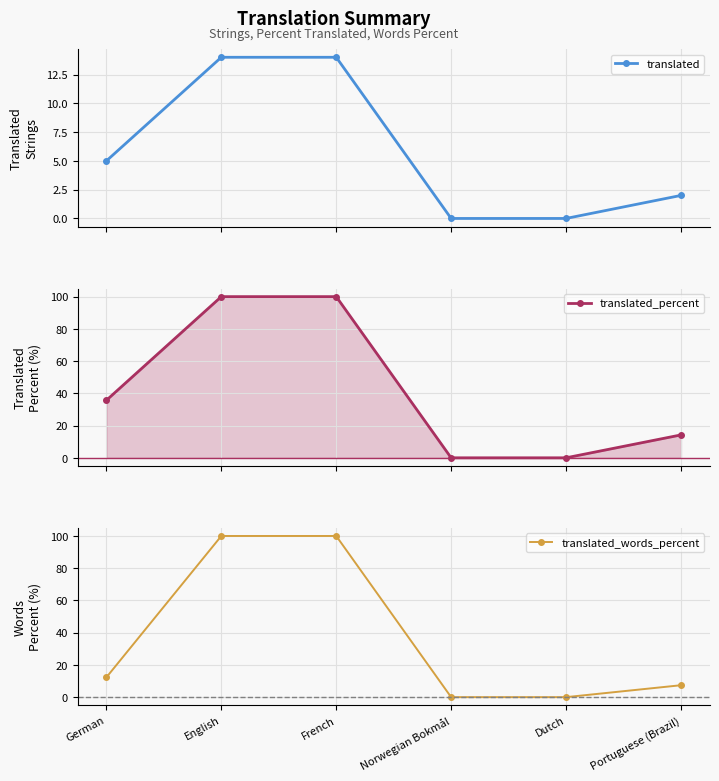

What is the label of the 1st point from the right?

Portuguese (Brazil)